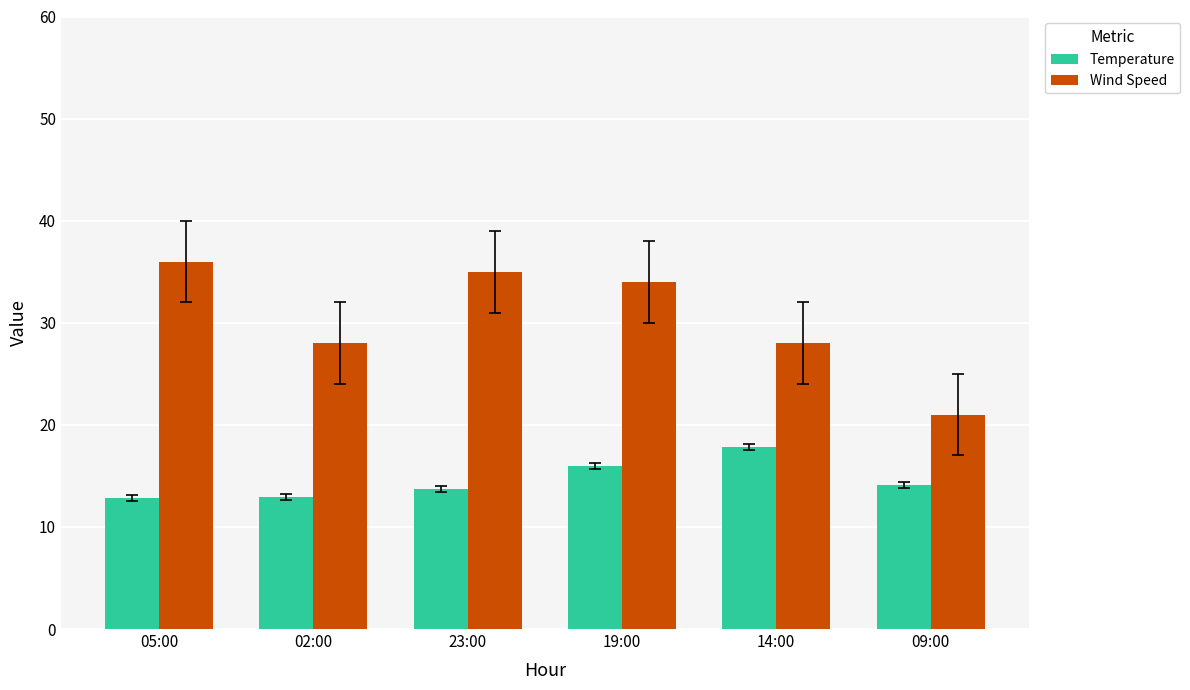

Are the bars grouped side by side (vs. stacked)?

Yes